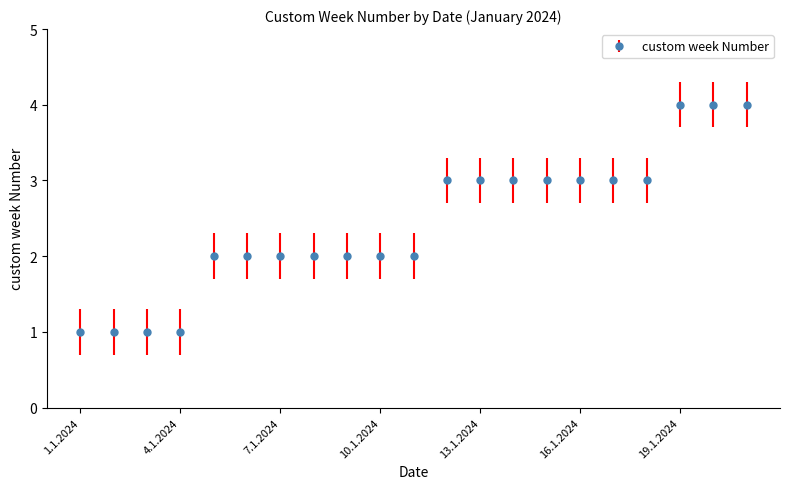

What is the maximum value shown in the chart?

4